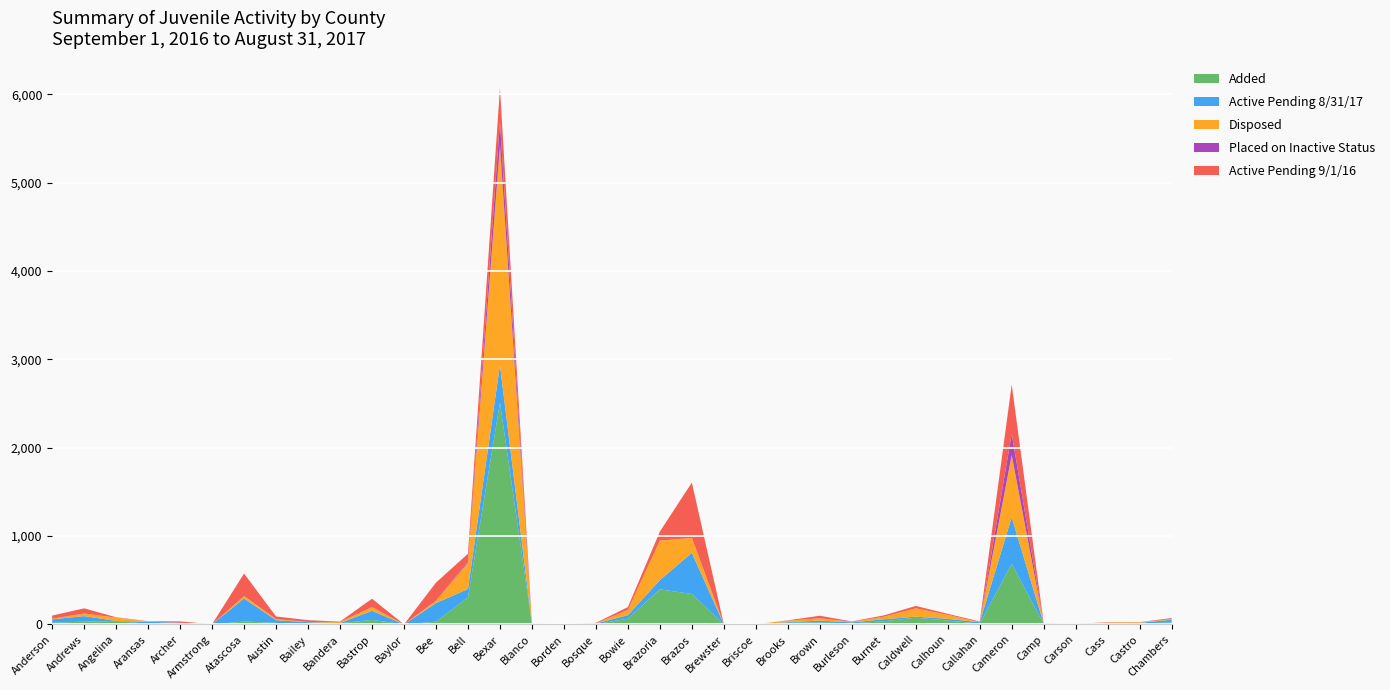

Reading left to right, list all the values displayed in this chart.

Added: Anderson=18	Andrews=32	Angelina=38	Aransas=6	Archer=2	Armstrong=0	Atascosa=33	Austin=17	Bailey=3	Bandera=13	Bastrop=51	Baylor=0	Bee=31	Bell=306	Bexar=2510	Blanco=2	Borden=0	Bosque=3	Bowie=65	Brazoria=397	Brazos=344	Brewster=0	Briscoe=1	Brooks=20	Brown=22	Burleson=11	Burnet=36	Caldwell=75	Calhoun=44	Callahan=8	Cameron=687	Camp=3	Carson=2	Cass=8	Castro=12	Chambers=21
Active Pending 8/31/17: Anderson=40	Andrews=62	Angelina=1	Aransas=24	Archer=17	Armstrong=1	Atascosa=261	Austin=31	Bailey=22	Bandera=3	Bastrop=103	Baylor=0	Bee=210	Bell=95	Bexar=425	Blanco=2	Borden=0	Bosque=8	Bowie=39	Brazoria=104	Brazos=467	Brewster=0	Briscoe=0	Brooks=6	Brown=21	Burleson=12	Burnet=22	Caldwell=13	Calhoun=19	Callahan=16	Cameron=526	Camp=4	Carson=3	Cass=5	Castro=6	Chambers=32
Disposed: Anderson=7	Andrews=29	Angelina=38	Aransas=3	Archer=0	Armstrong=0	Atascosa=27	Austin=12	Bailey=2	Bandera=11	Bastrop=42	Baylor=0	Bee=26	Bell=296	Bexar=2485	Blanco=3	Borden=0	Bosque=1	Bowie=59	Brazoria=447	Brazos=168	Brewster=0	Briscoe=1	Brooks=17	Brown=26	Burleson=7	Burnet=29	Caldwell=94	Calhoun=45	Callahan=1	Cameron=704	Camp=2	Carson=2	Cass=7	Castro=7	Chambers=7
Placed on Inactive Status: Anderson=0	Andrews=0	Angelina=0	Aransas=0	Archer=0	Armstrong=0	Atascosa=0	Austin=0	Bailey=0	Bandera=2	Bastrop=0	Baylor=0	Bee=1	Bell=14	Bexar=266	Blanco=0	Borden=0	Bosque=0	Bowie=0	Brazoria=0	Brazos=0	Brewster=0	Briscoe=0	Brooks=0	Brown=0	Burleson=0	Burnet=0	Caldwell=0	Calhoun=0	Callahan=0	Cameron=241	Camp=0	Carson=0	Cass=0	Castro=0	Chambers=0
Active Pending 9/1/16: Anderson=35	Andrews=59	Angelina=4	Aransas=3	Archer=15	Armstrong=1	Atascosa=255	Austin=30	Bailey=21	Bandera=3	Bastrop=95	Baylor=0	Bee=205	Bell=89	Bexar=382	Blanco=3	Borden=0	Bosque=6	Bowie=33	Brazoria=103	Brazos=626	Brewster=0	Briscoe=0	Brooks=3	Brown=29	Burleson=4	Burnet=15	Caldwell=27	Calhoun=12	Callahan=8	Cameron=556	Camp=3	Carson=0	Cass=4	Castro=1	Chambers=12